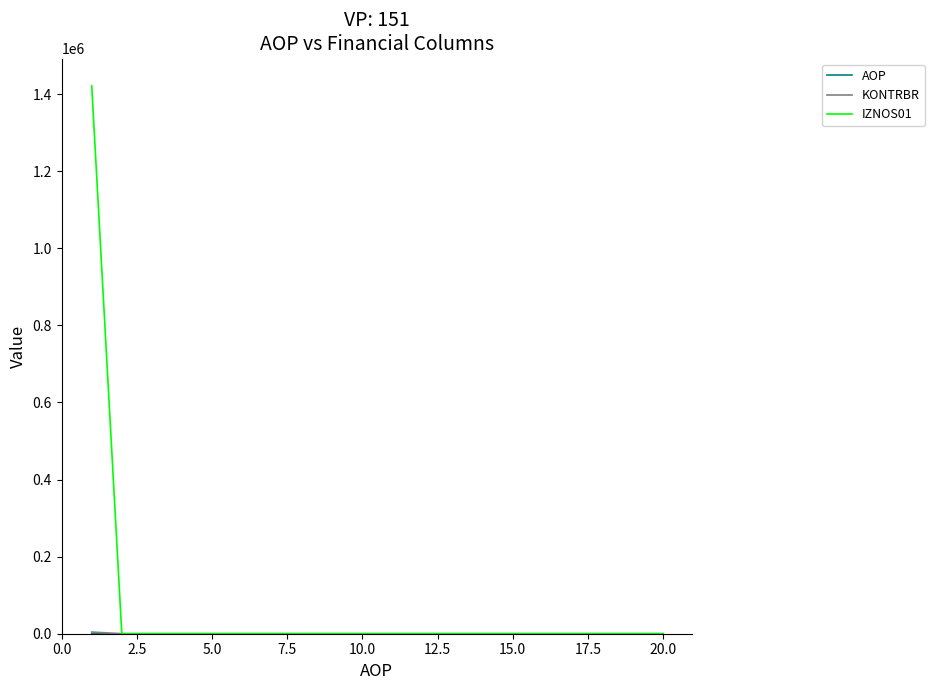

Is this an area chart (filled region under the line)?

No